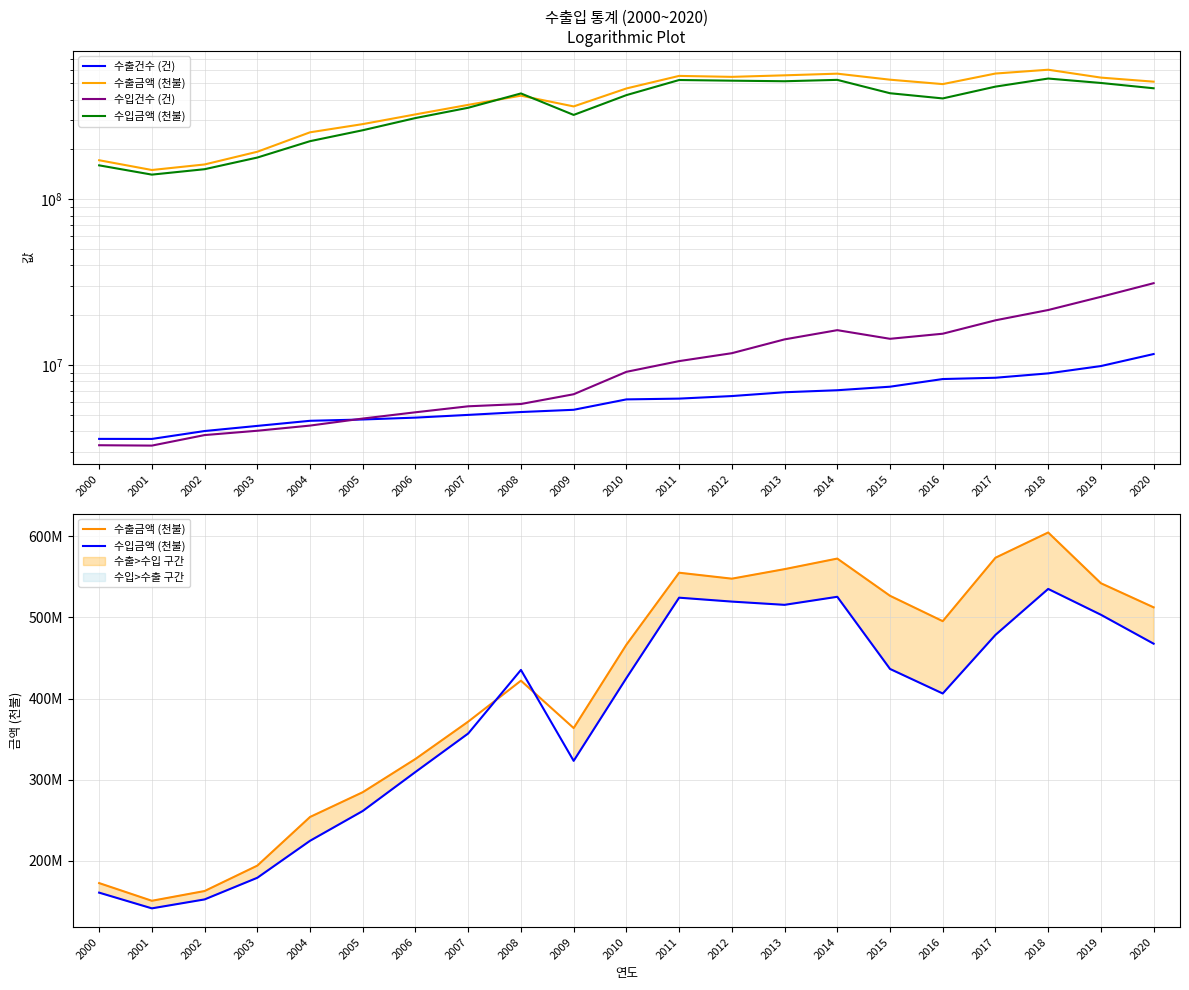

What is the difference between the highest and lowest values at 2019?

532325471